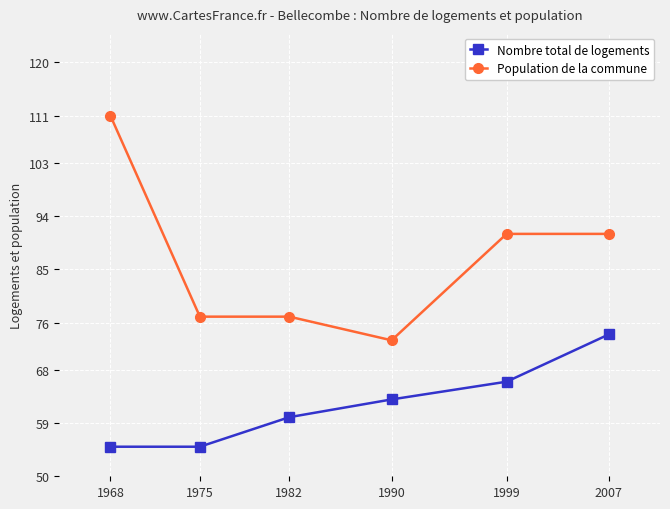

True or false: Population de la commune and Nombre total de logements intersect in this chart.

False